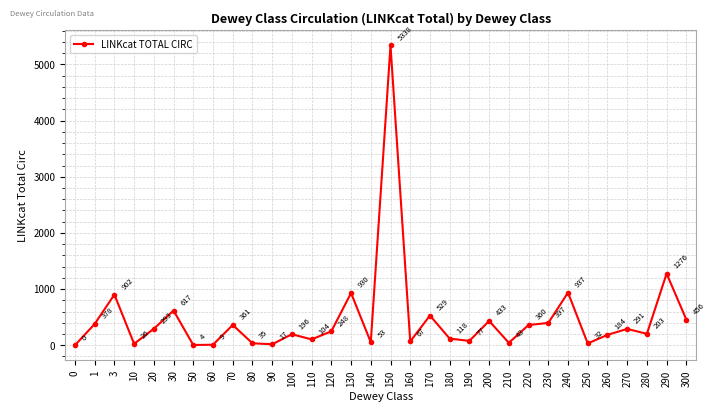

Is this an area chart (filled region under the line)?

No